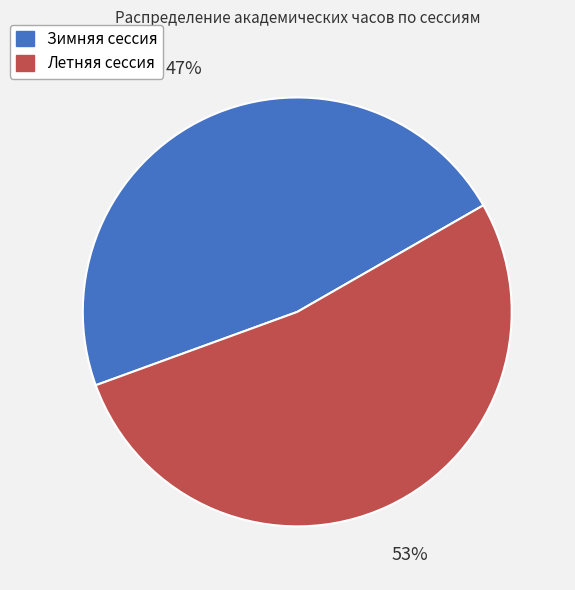

What is the ratio of the value at Зимняя сессия to the value at Летняя сессия?

0.9